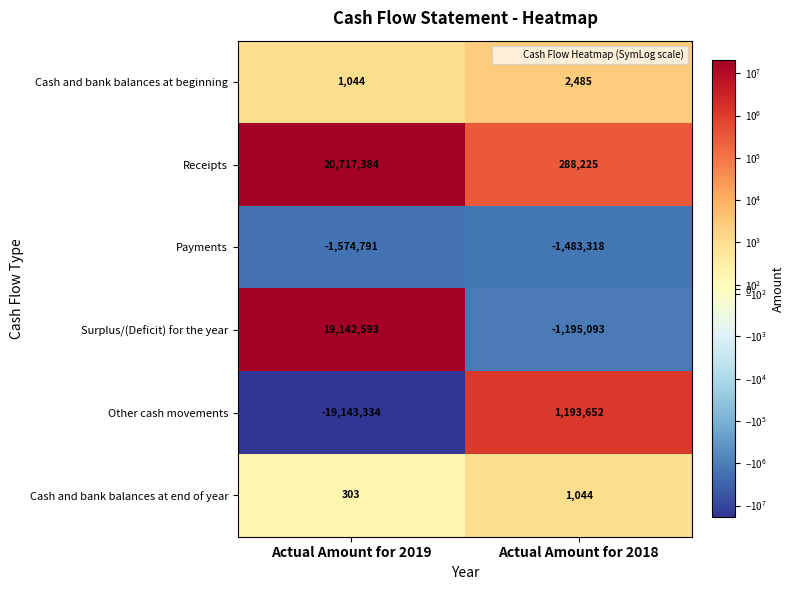

At which category is the sum across all series the highest?

Actual Amount for 2019